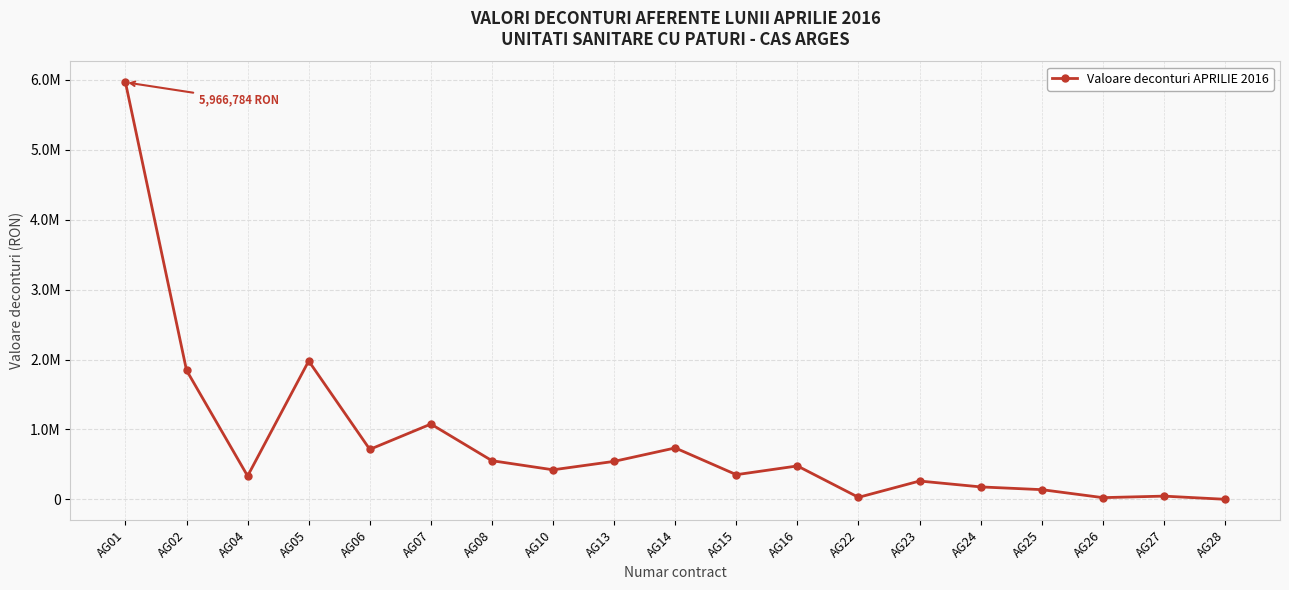

Rank the categories by value from highest to lowest.

AG01, AG05, AG02, AG07, AG14, AG06, AG08, AG13, AG16, AG10, AG15, AG04, AG23, AG24, AG25, AG27, AG22, AG26, AG28